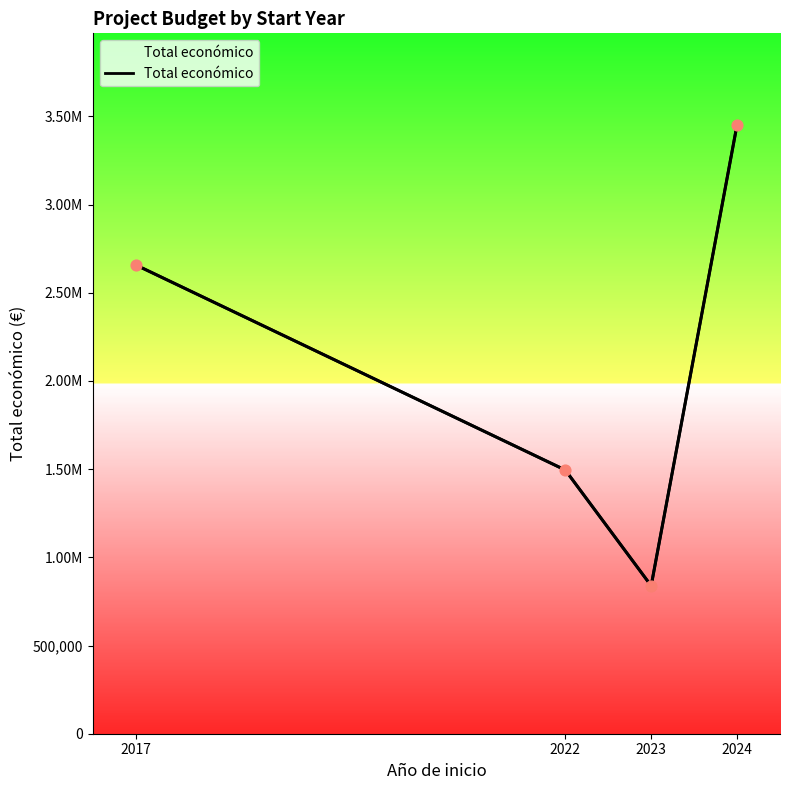

What is the change in value from 2022 to 2024?

+1957746